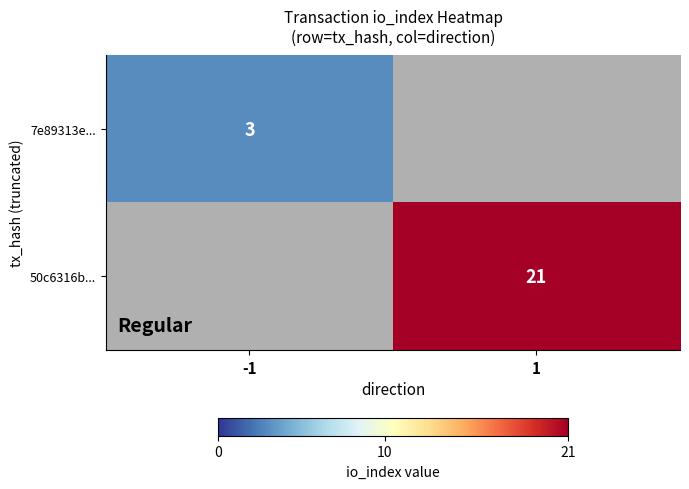

The 50c6316b... series shows 12 at 1. True or false?

False